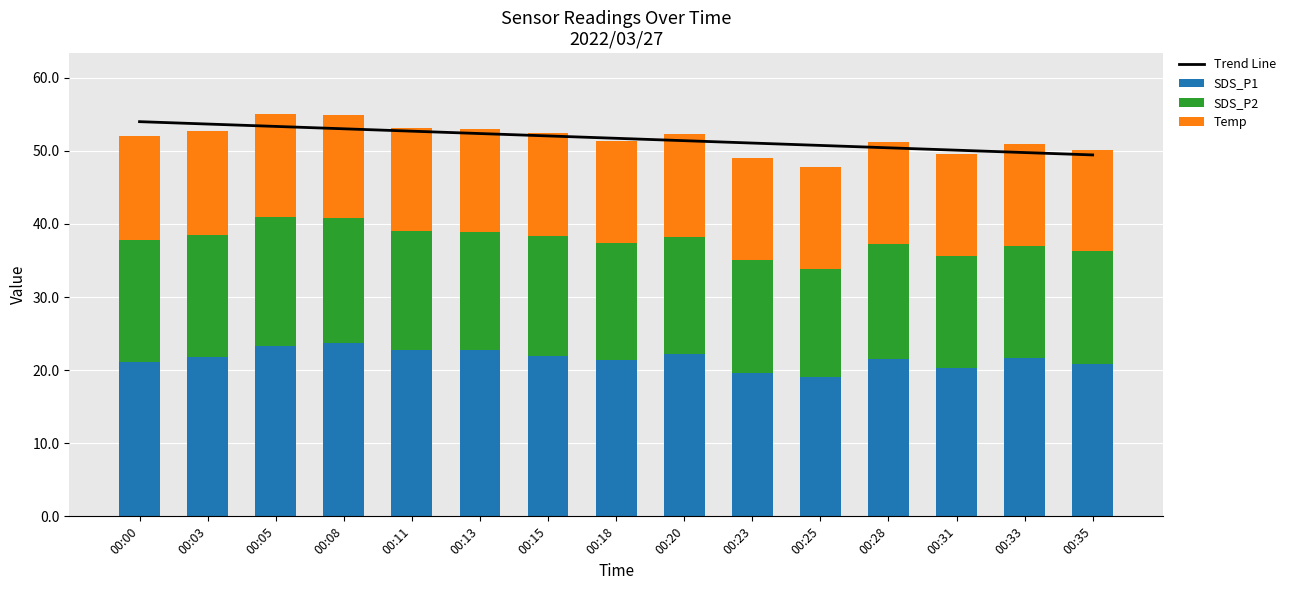

What is the minimum value shown in the chart?

13.9